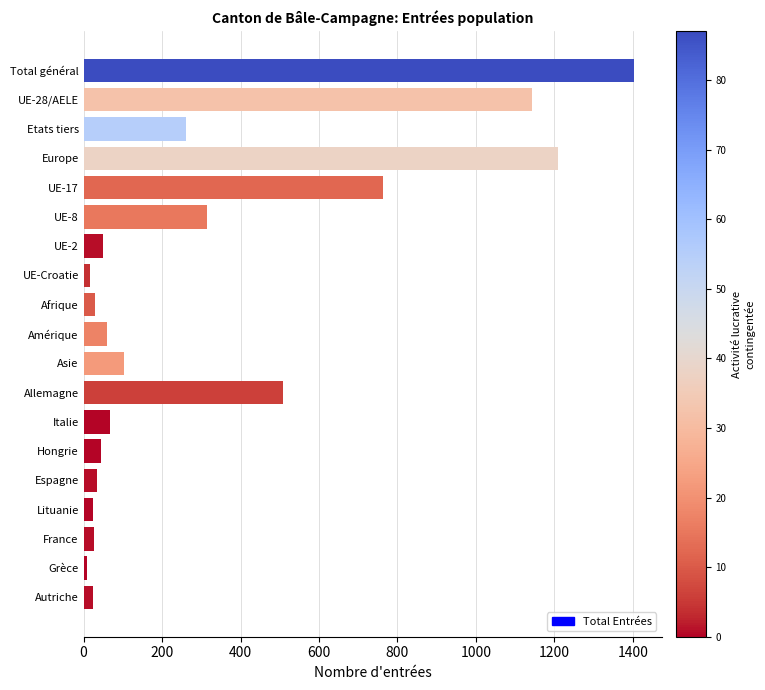

How many data points does each series have?

19